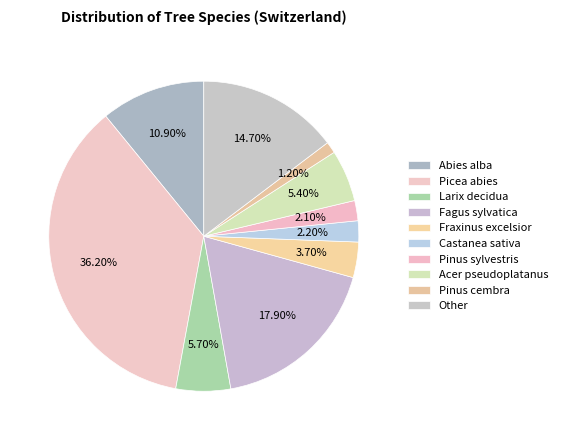

How many segments does this pie chart have?

10